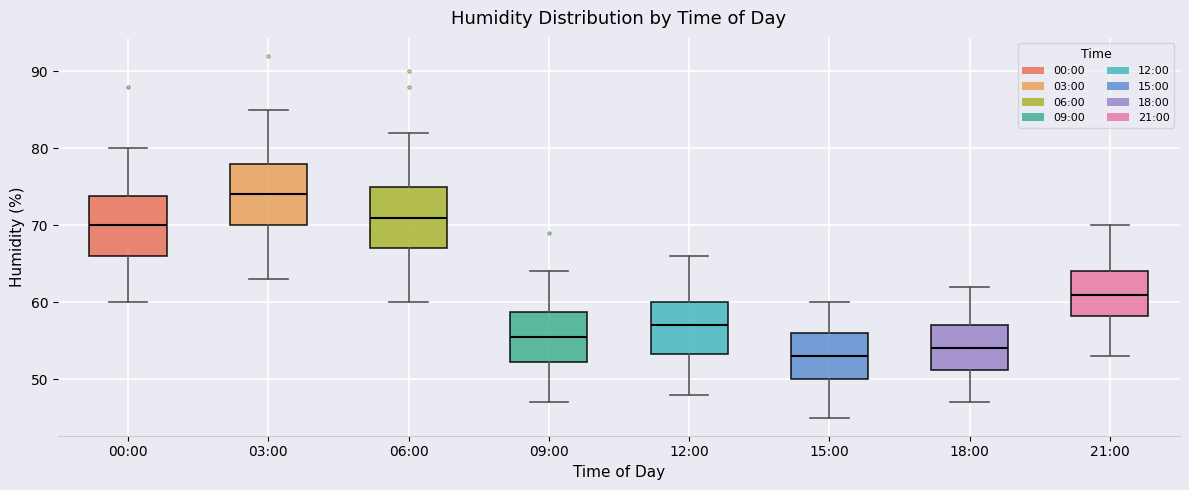

Where does the lower whisker of the box for 21:00 end on the y-axis? The values are not printed on the chart, so give them approximately, as read against the axis.

53